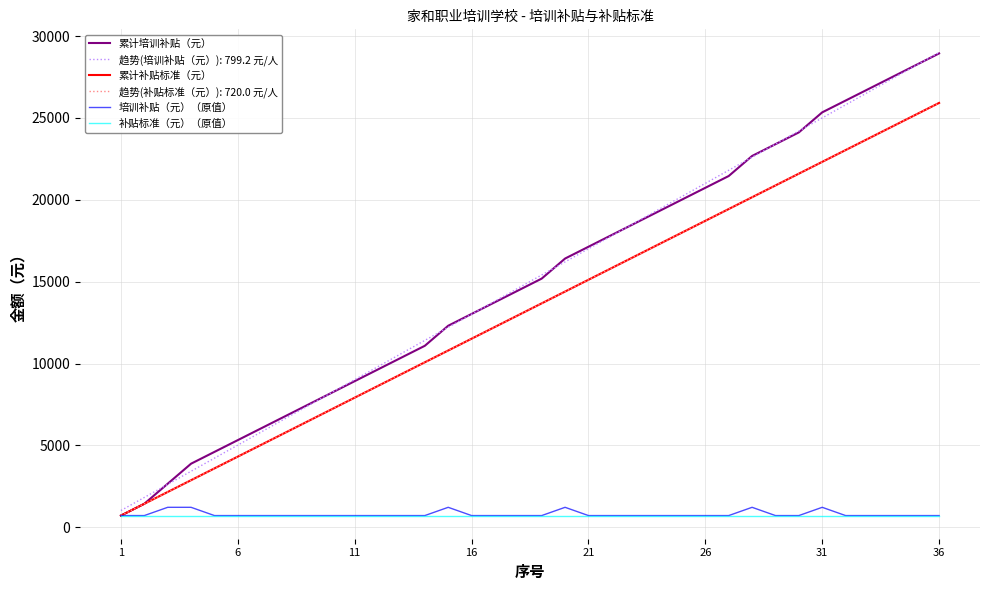

Is this an area chart (filled region under the line)?

No